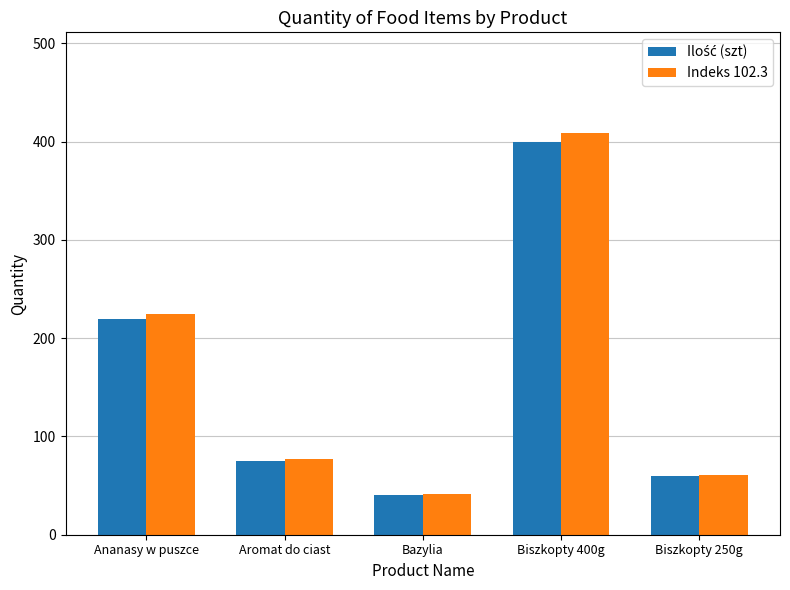

At which label does Indeks 102.3 first exceed 77?

Ananasy w puszce